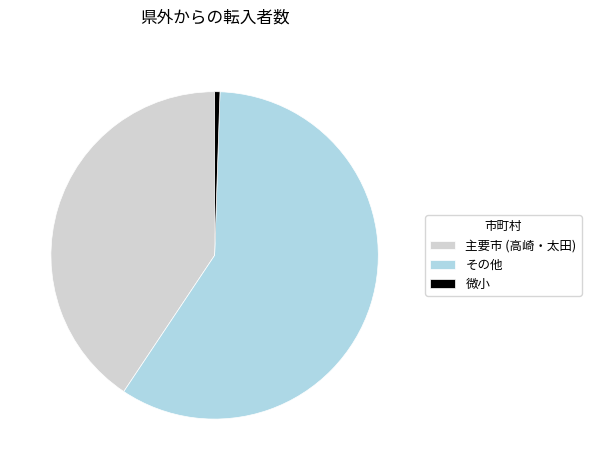

Which slice is the largest?

その他